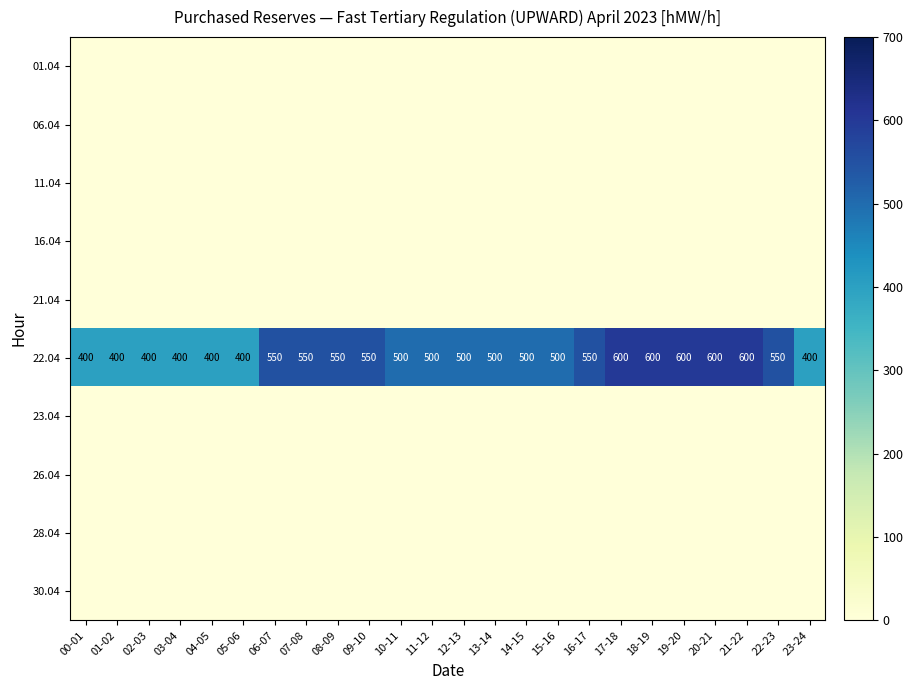

The value of 22.04 at 03-04 is 400. True or false?

True